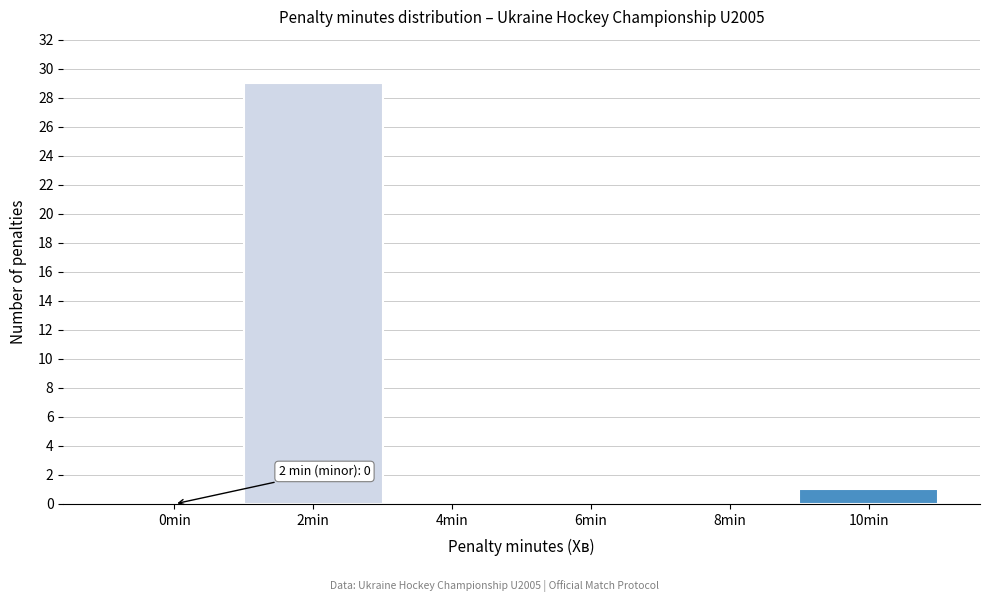

Reading left to right, list all the values displayed in this chart.

0min=0	2min=29	4min=0	6min=0	8min=0	10min=1